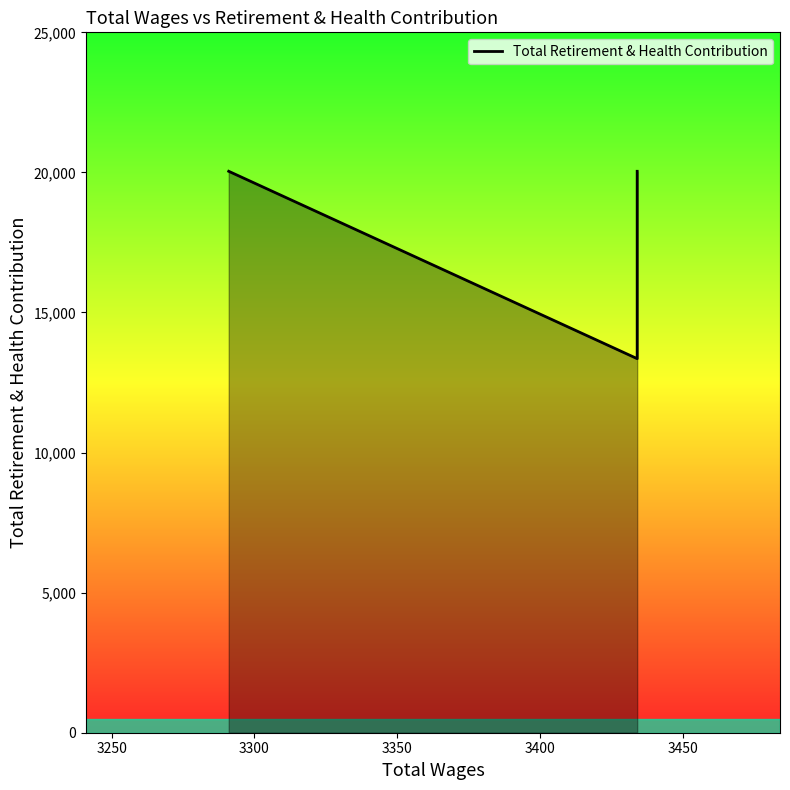

What is the change in value from 3250 to 3400?

+6688